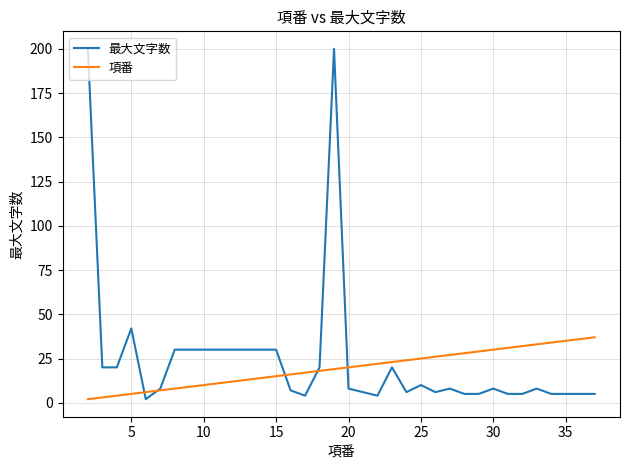

How many categories are shown in the chart?

35